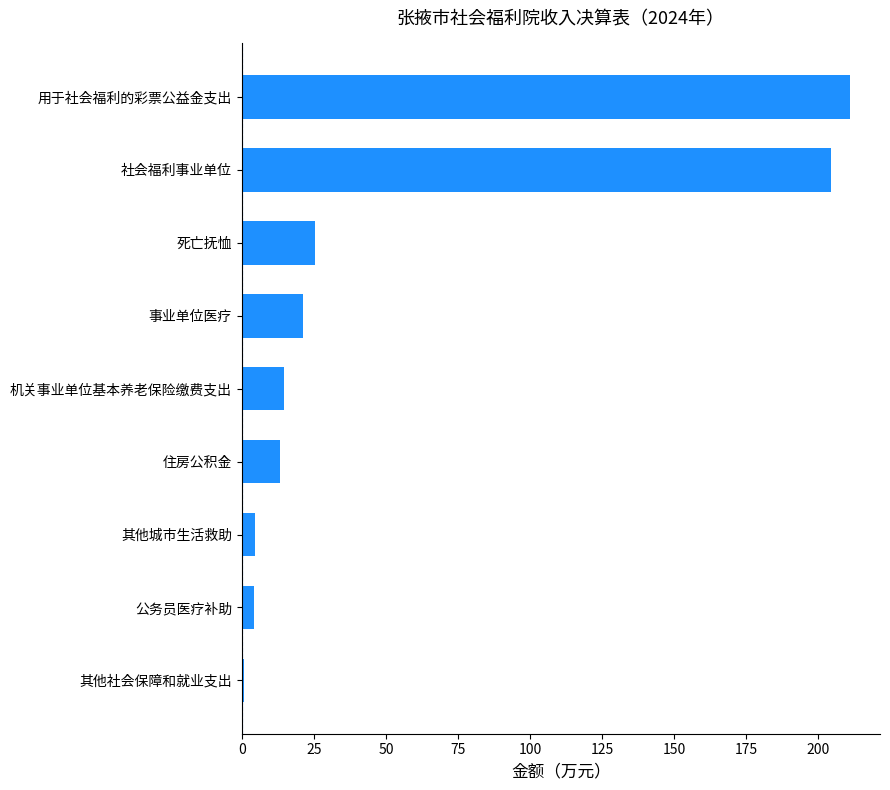

Between 社会福利事业单位 and 死亡抚恤, which is larger?

社会福利事业单位